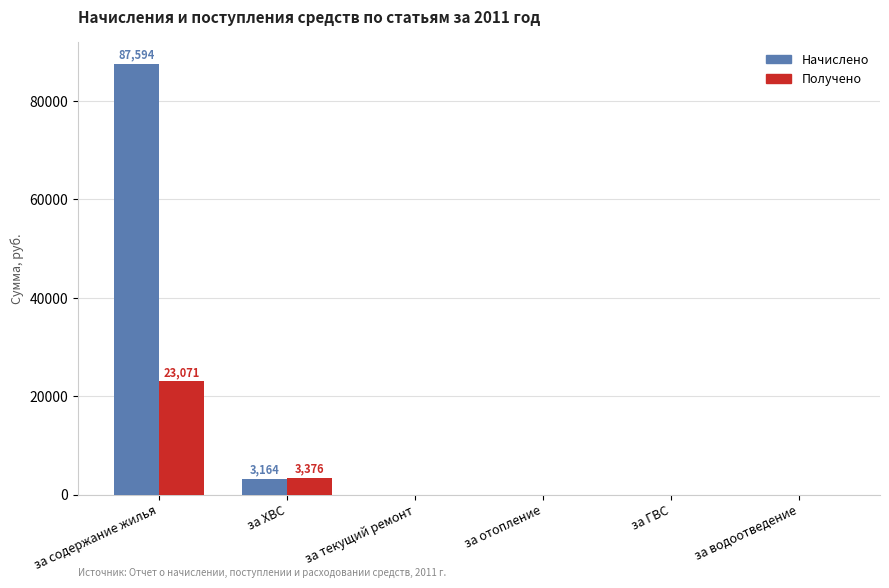

What is the sum of all Получено values?

26446.7